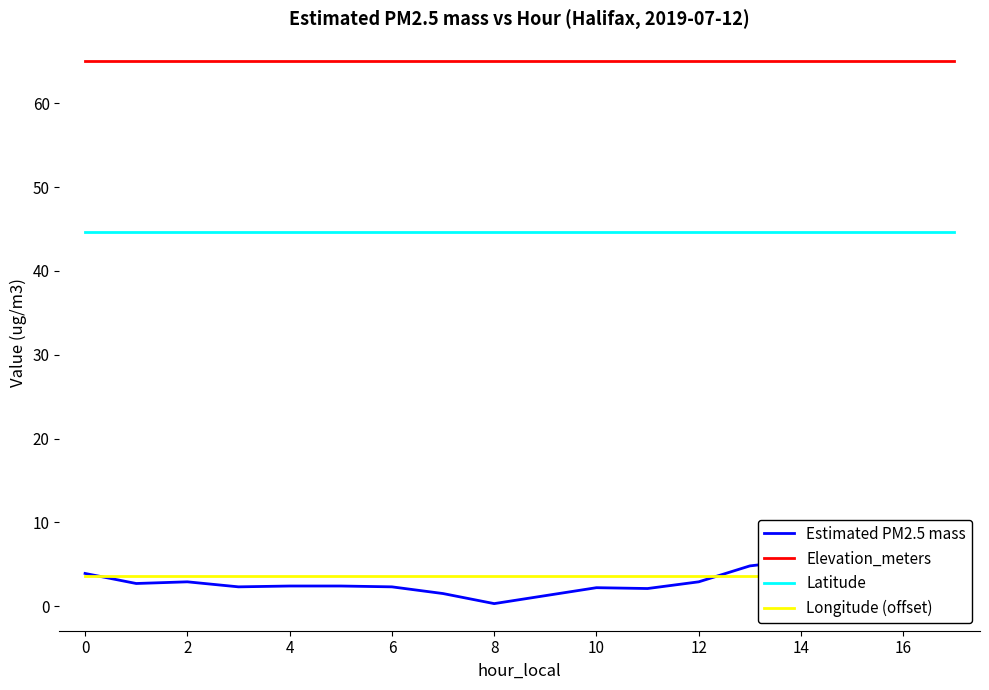

What is the sum of all Latitude values?

758.8